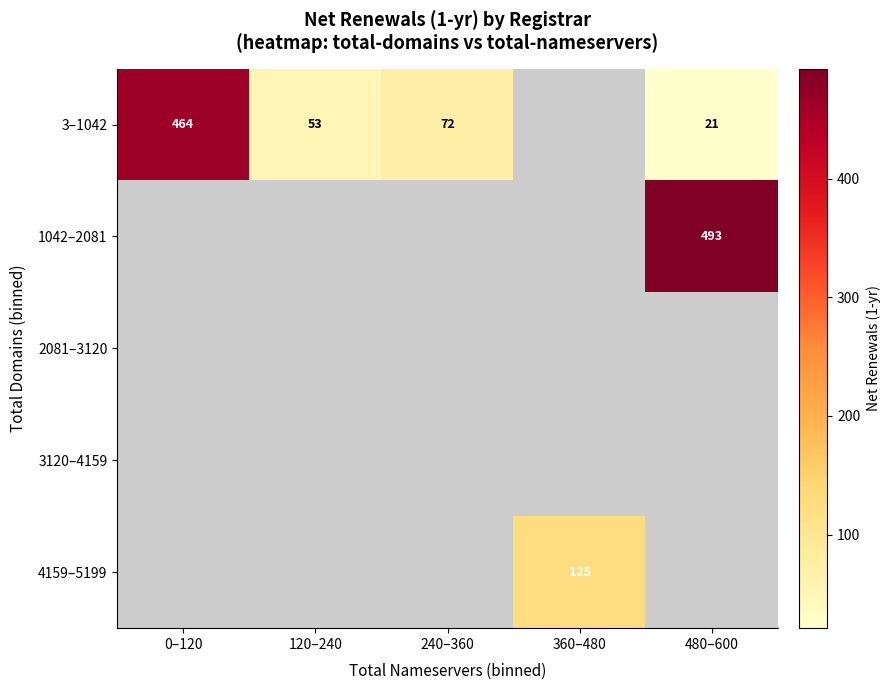

Is the value of 1042–2081 at 480–600 greater than the value of 3–1042 at 0–120?

Yes